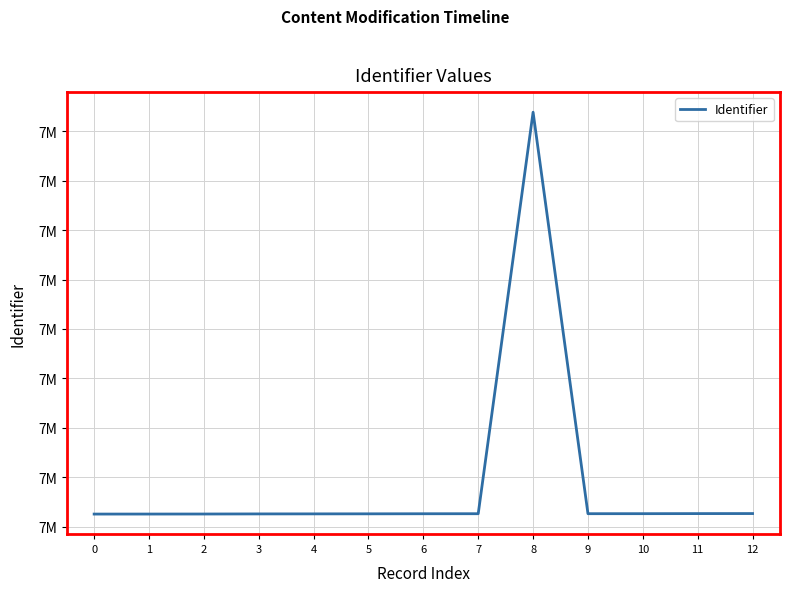

What is the change in value from 6 to 11?

+8